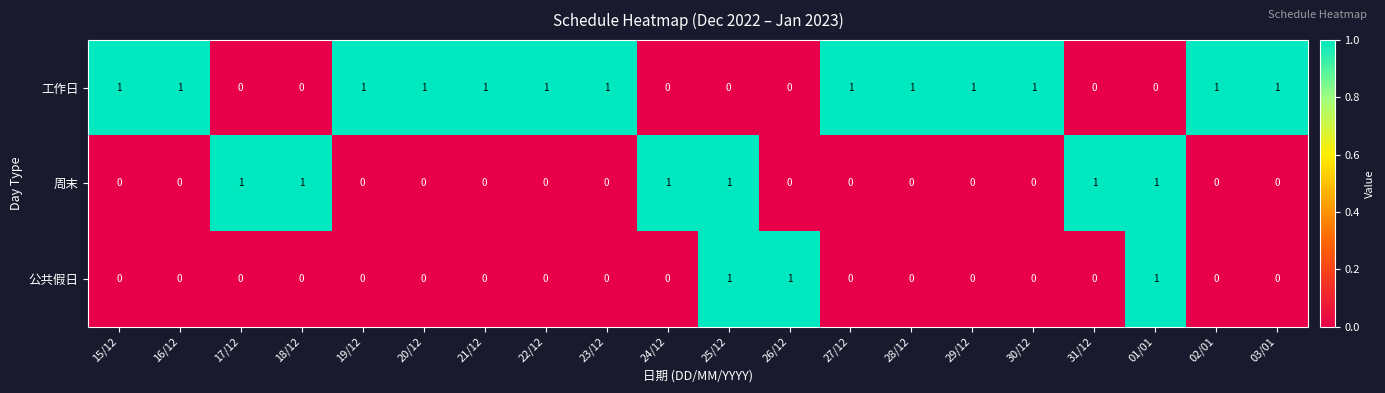

What is the sum of all 公共假日 values?

3